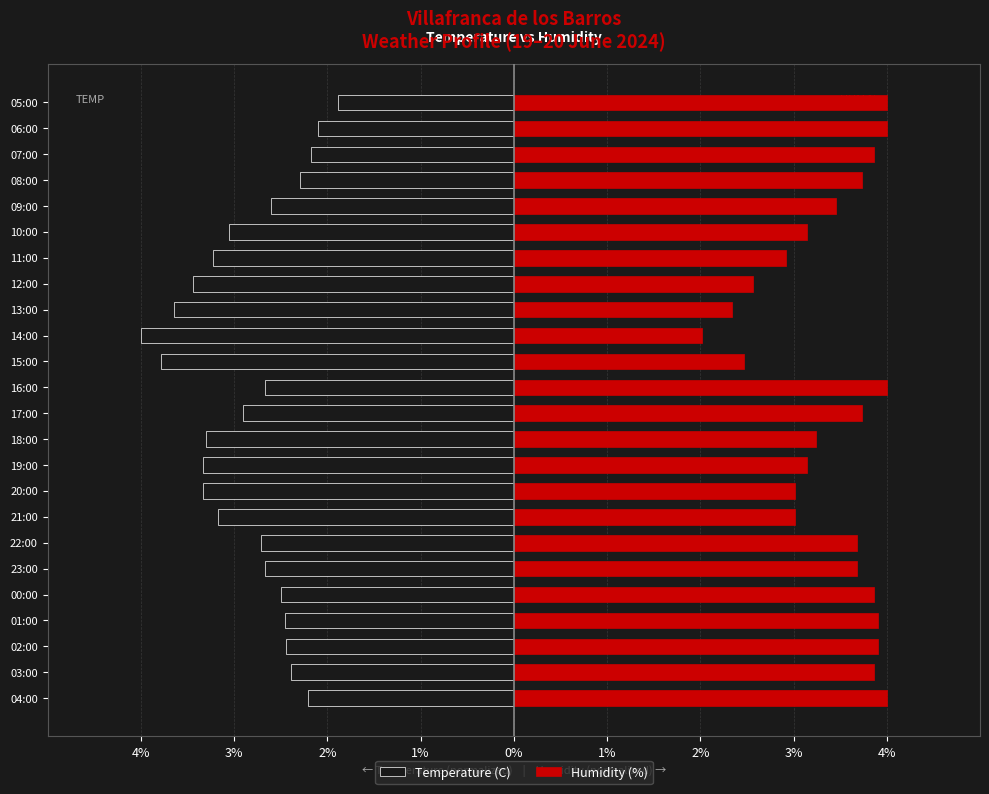

True or false: Temperature (C) has a value of -3.2 at 11:00.

True